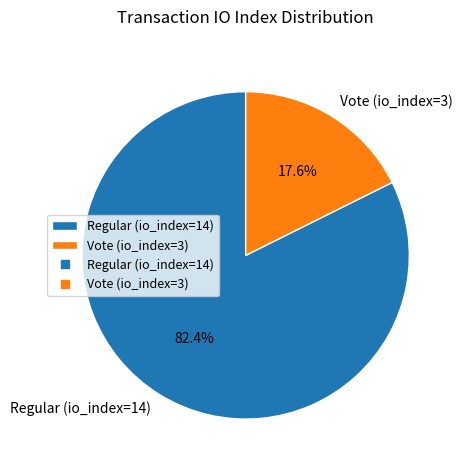

Combined, what portion of the pie is Regular (io_index=14) and Vote (io_index=3)?

100.0%